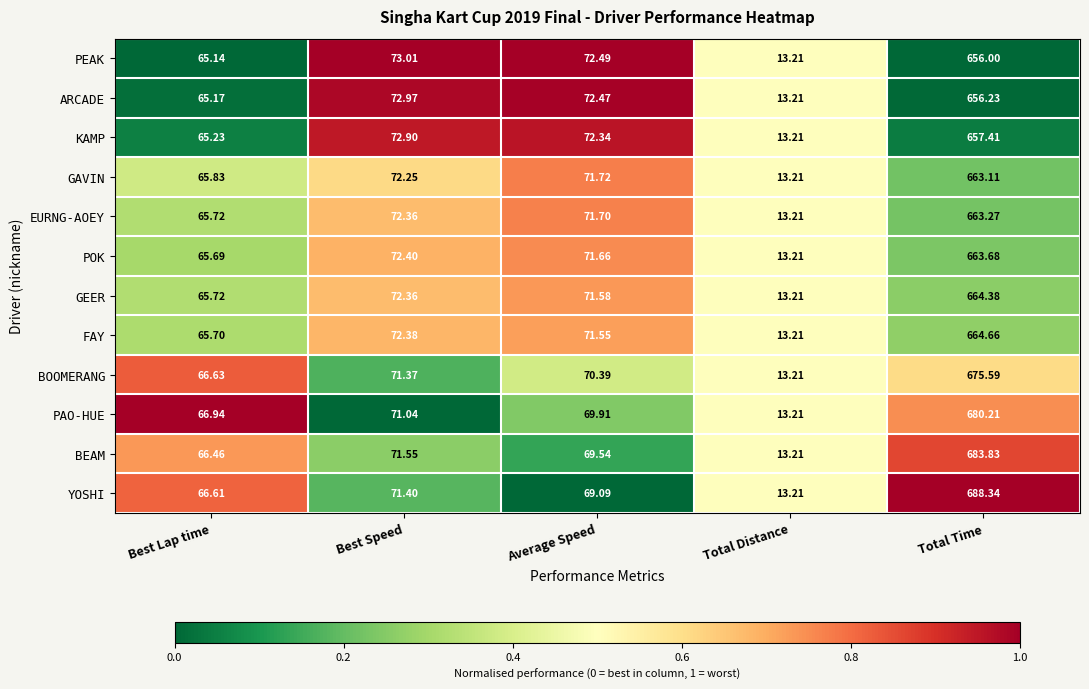

Which series has the widest spread of values?

YOSHI